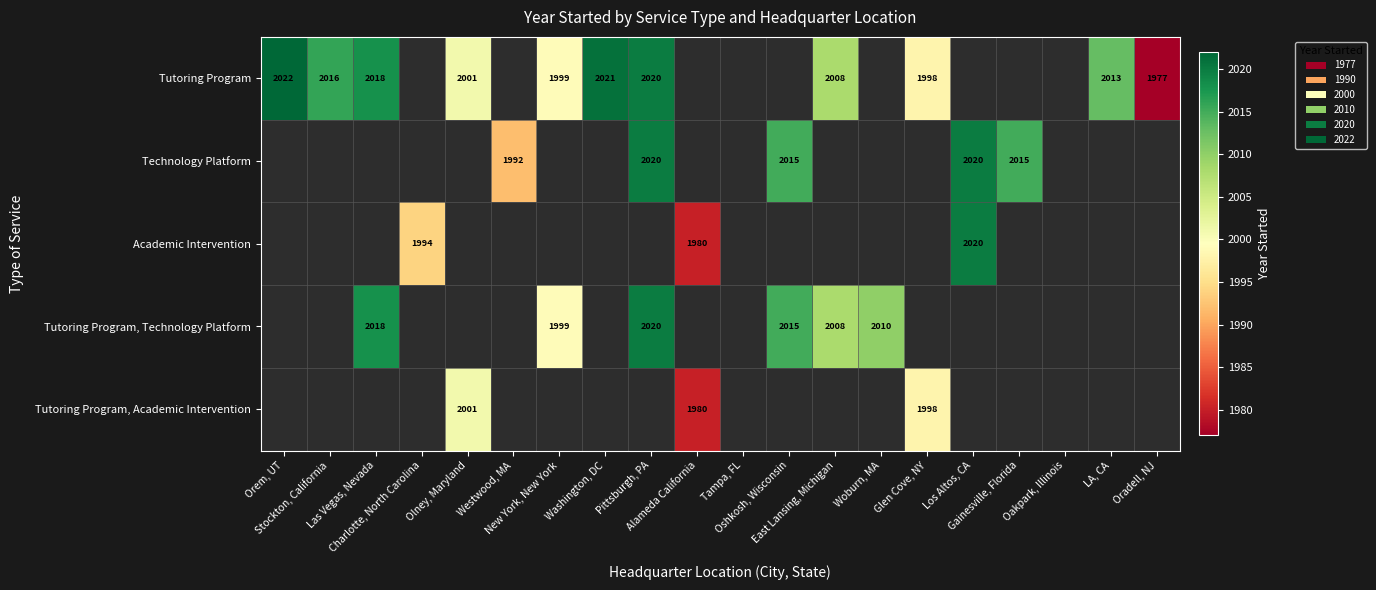

How many categories are shown in the chart?

20